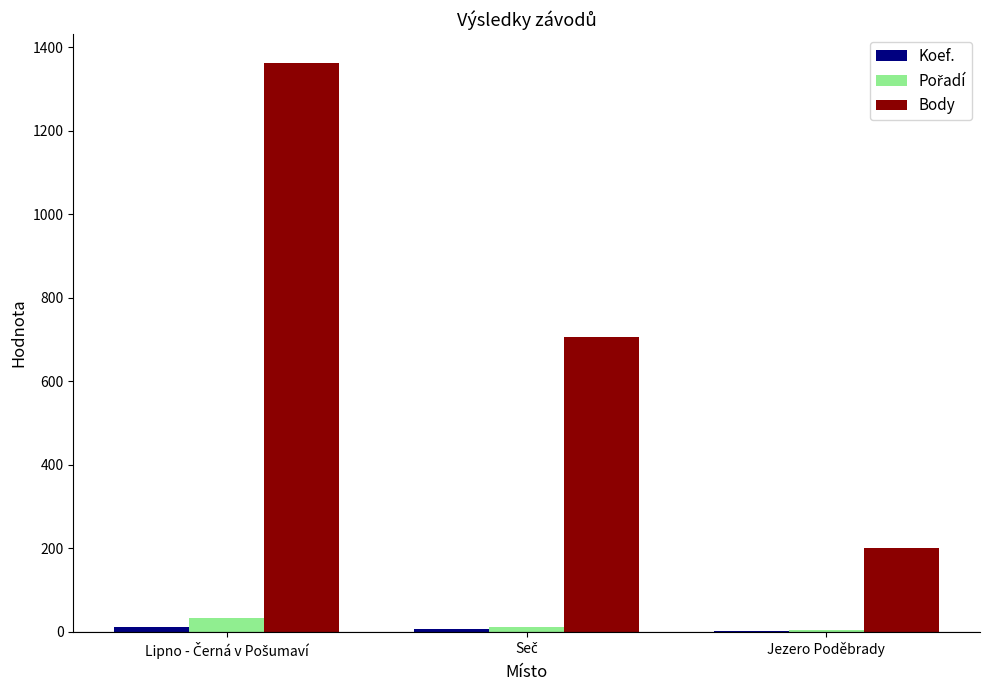

Which series has the largest total across all categories?

Body